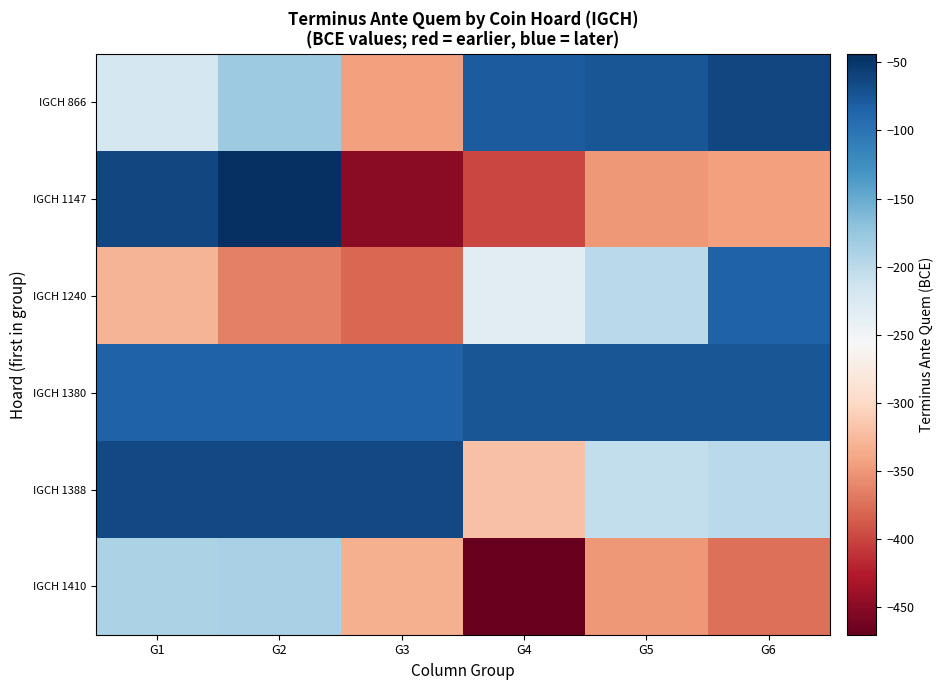

Reading left to right, list all the values displayed in this chart.

IGCH 866: G1=-220	G2=-180	G3=-345	G4=-80	G5=-75	G6=-63
IGCH 1147: G1=-63	G2=-44	G3=-450	G4=-400	G5=-350	G6=-345
IGCH 1240: G1=-330	G2=-365	G3=-380	G4=-235	G5=-200	G6=-85
IGCH 1380: G1=-85	G2=-85	G3=-85	G4=-75	G5=-75	G6=-75
IGCH 1388: G1=-65	G2=-65	G3=-65	G4=-320	G5=-205	G6=-200
IGCH 1410: G1=-190	G2=-188	G3=-332	G4=-470	G5=-350	G6=-375